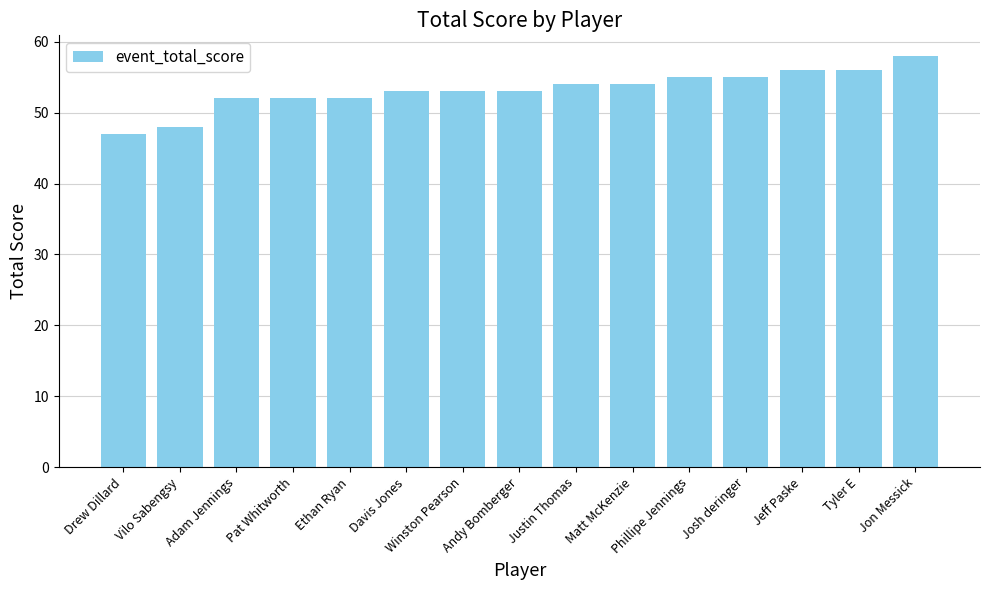

How many distinct data groups are displayed?

1